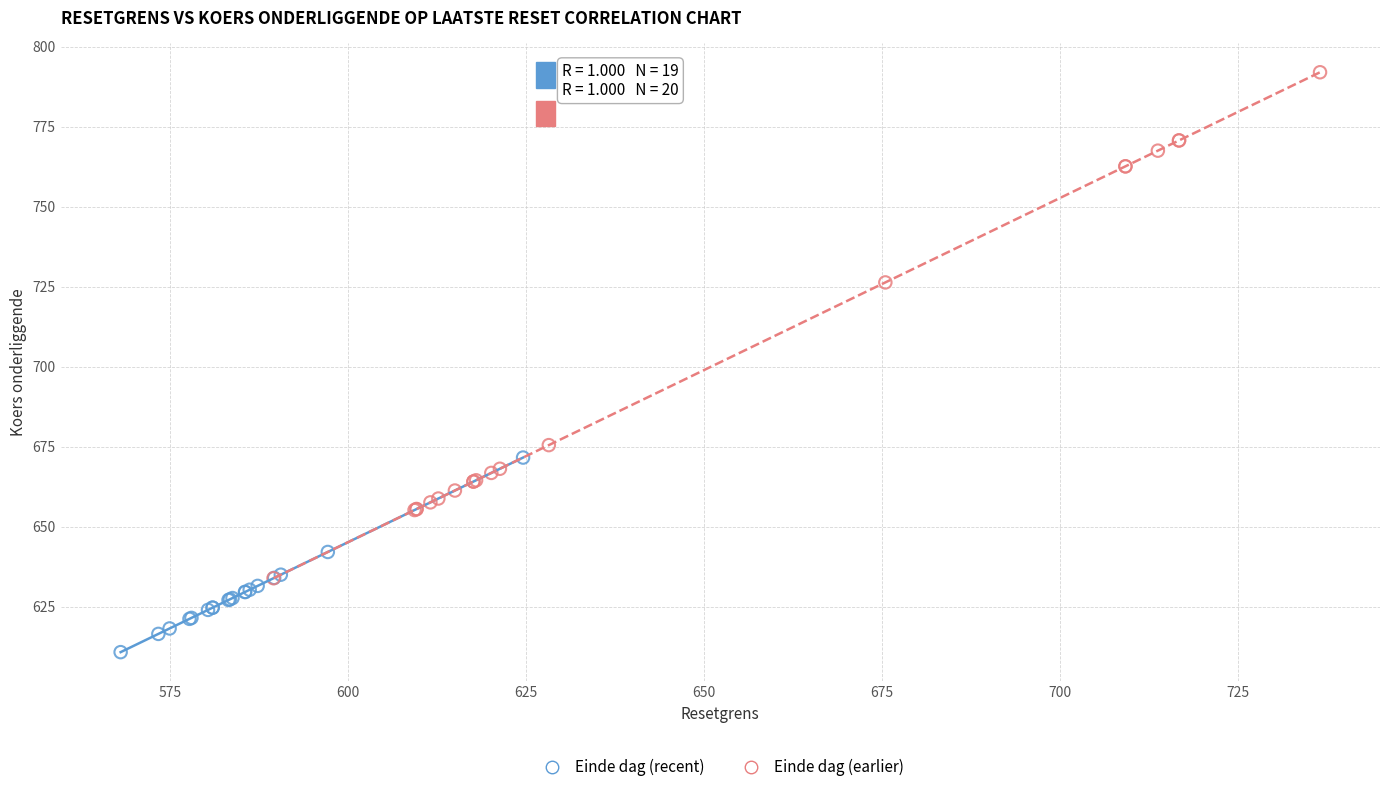

Which series reaches the maximum Y coordinate?

Einde dag (earlier)